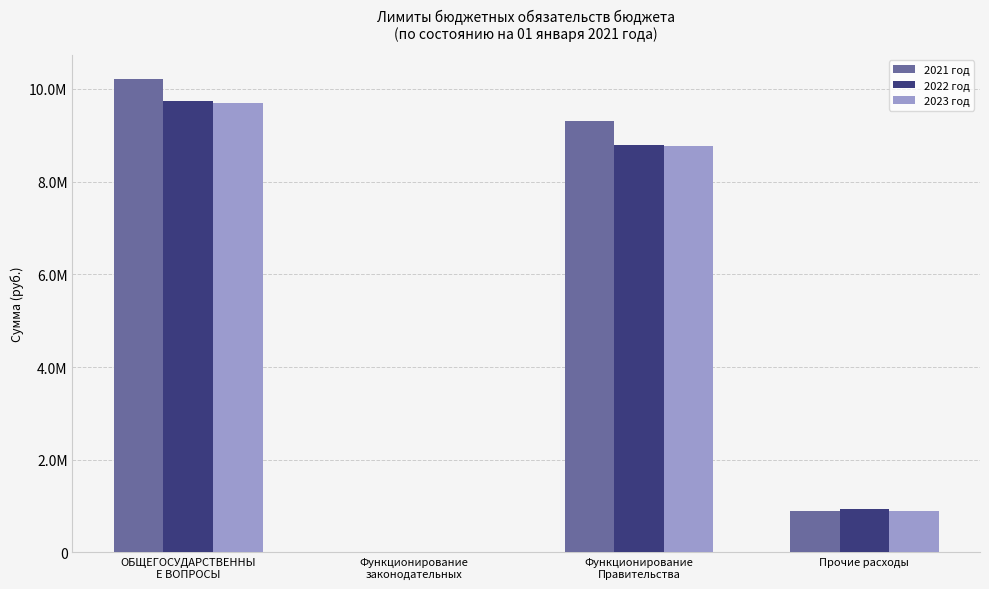

What is the value of the 2023 год bar at the 3rd from the left?

8770774.2